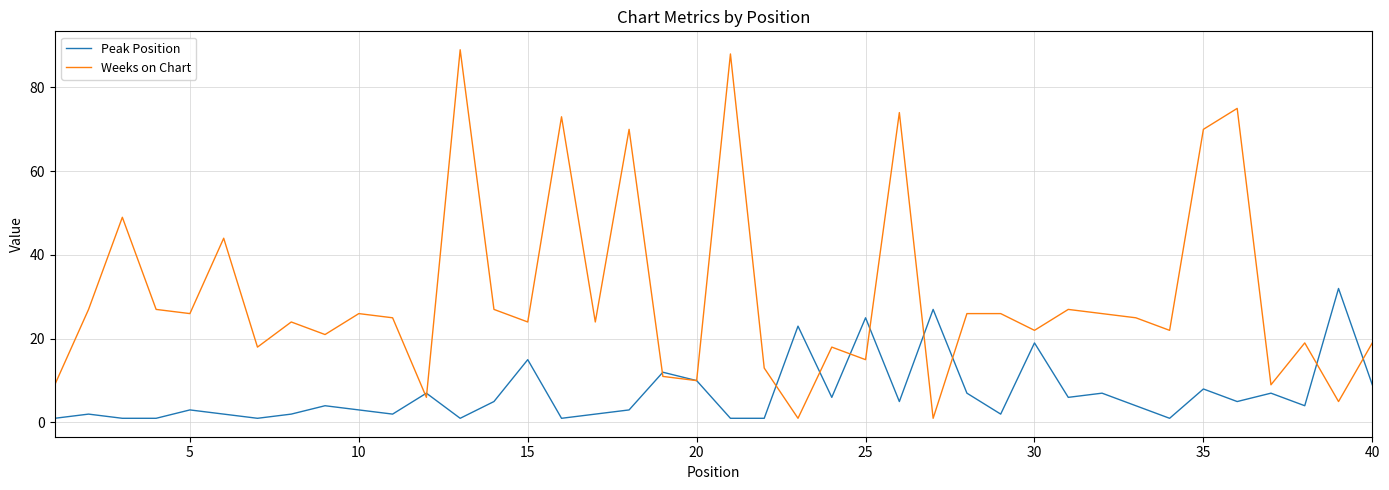

True or false: Weeks on Chart has more than 2 interior local peaks.

True